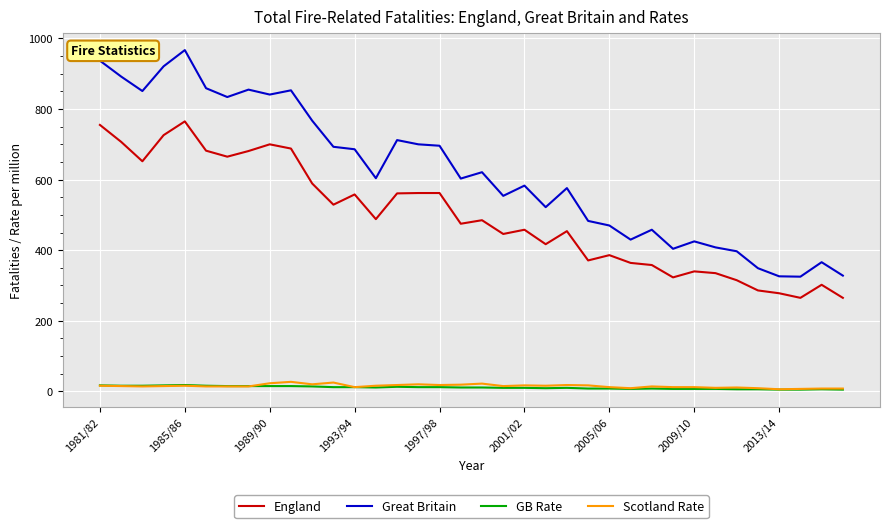

Which series has the largest range (max minus min)?

Great Britain